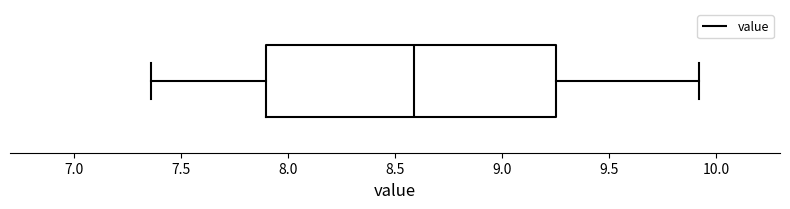

Transcribe this box plot: give where the median line is, the range the box spans, and where the two whiskers end, as read against the x-axis. The values are not printed on the chart, so give them approximately, as read against the axis.

median 8.60, box 7.90 to 9.25, whiskers 7.35 to 9.90